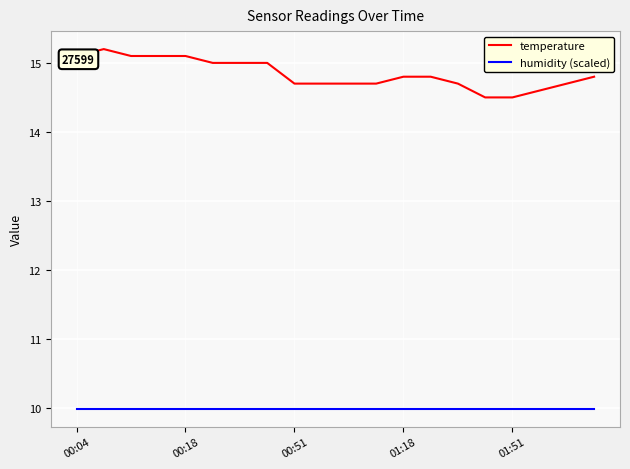

Reading left to right, transcribe all the data shown in this chart.

temperature: 15.1	15.2	15.1	15.1	15.1	15.0	15.0	15.0	14.7	14.7	14.7	14.7	14.8	14.8	14.7	14.5	14.5	14.6	14.7	14.8
humidity (scaled): 10.0	10.0	10.0	10.0	10.0	10.0	10.0	10.0	10.0	10.0	10.0	10.0	10.0	10.0	10.0	10.0	10.0	10.0	10.0	10.0